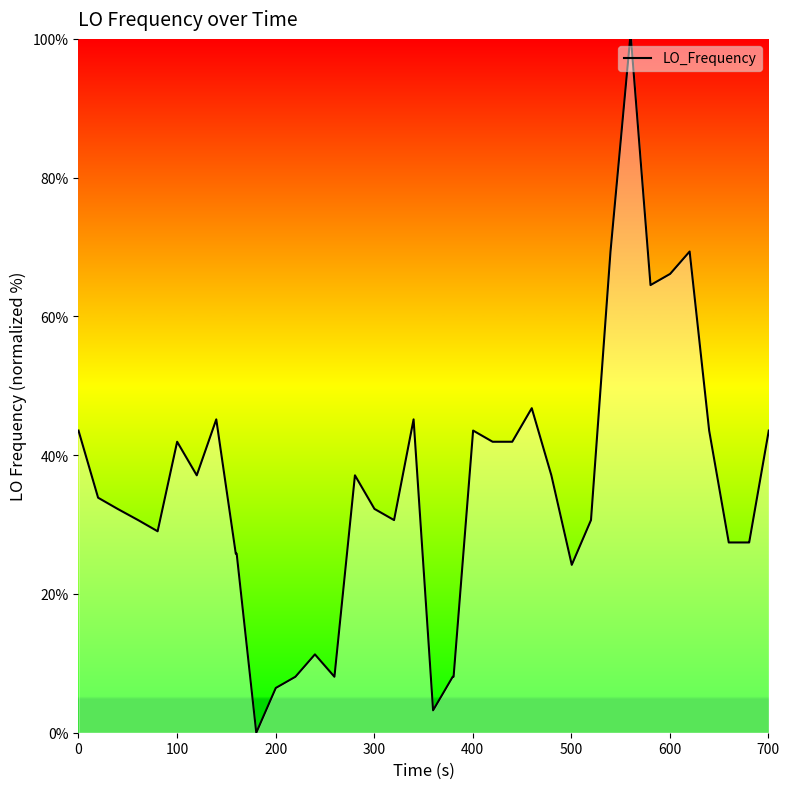

What is the greatest value displayed?

100.0